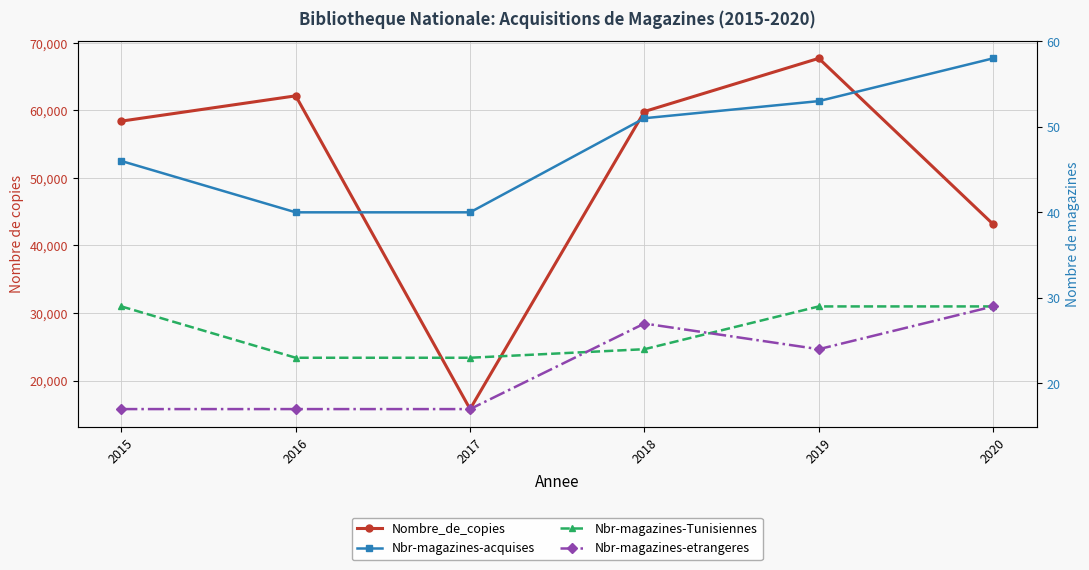

True or false: Nbr-magazines-etrangeres and Nbr-magazines-Tunisiennes cross at least once.

True